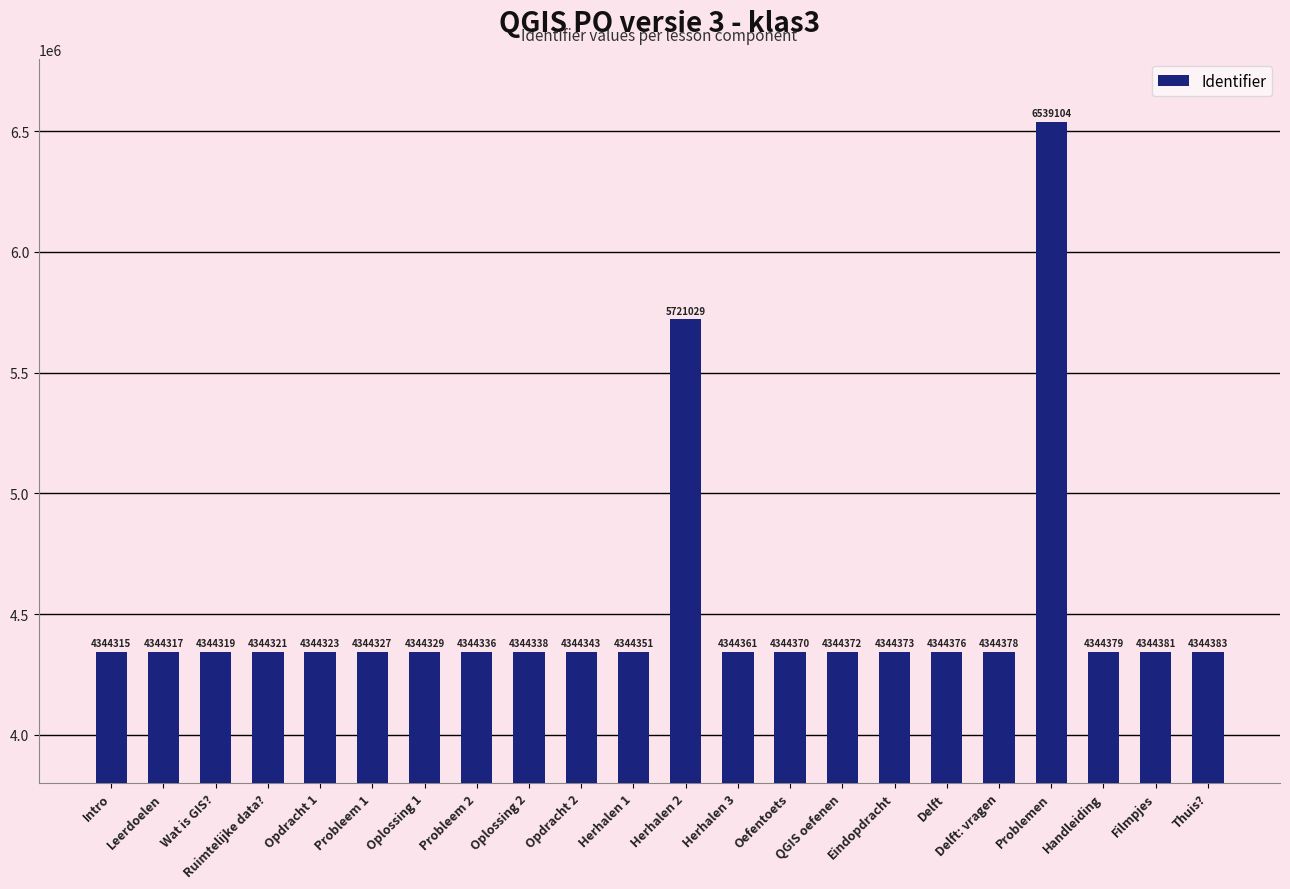

Which label corresponds to the largest value in the chart?

Problemen